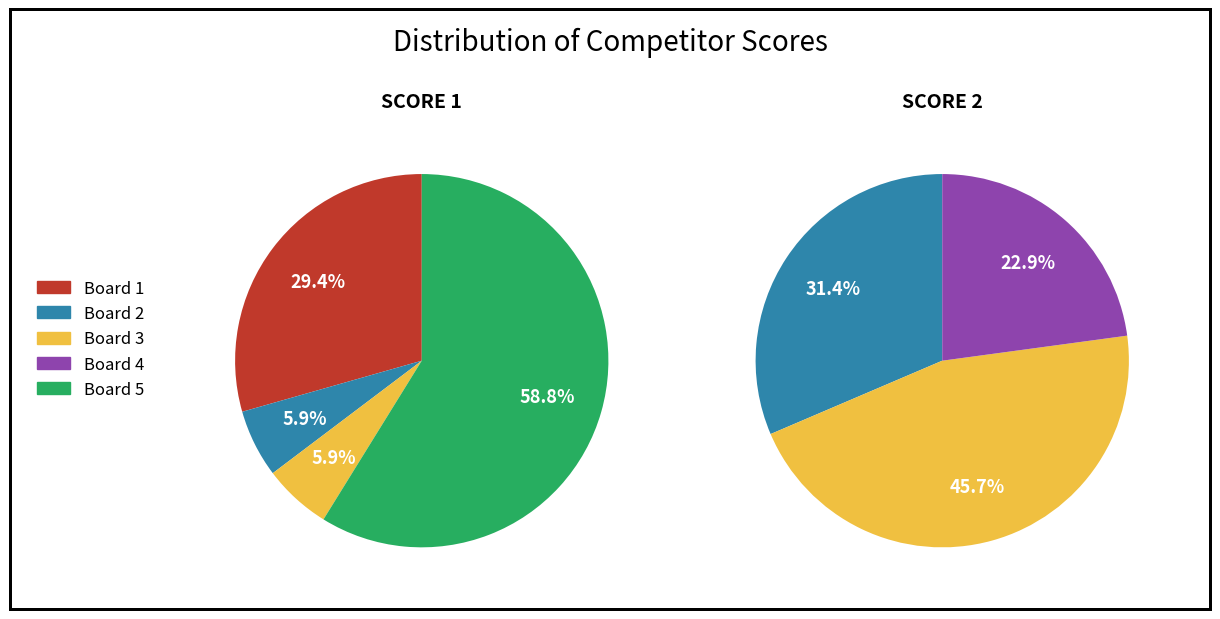

Which slice is the largest?

Board 5